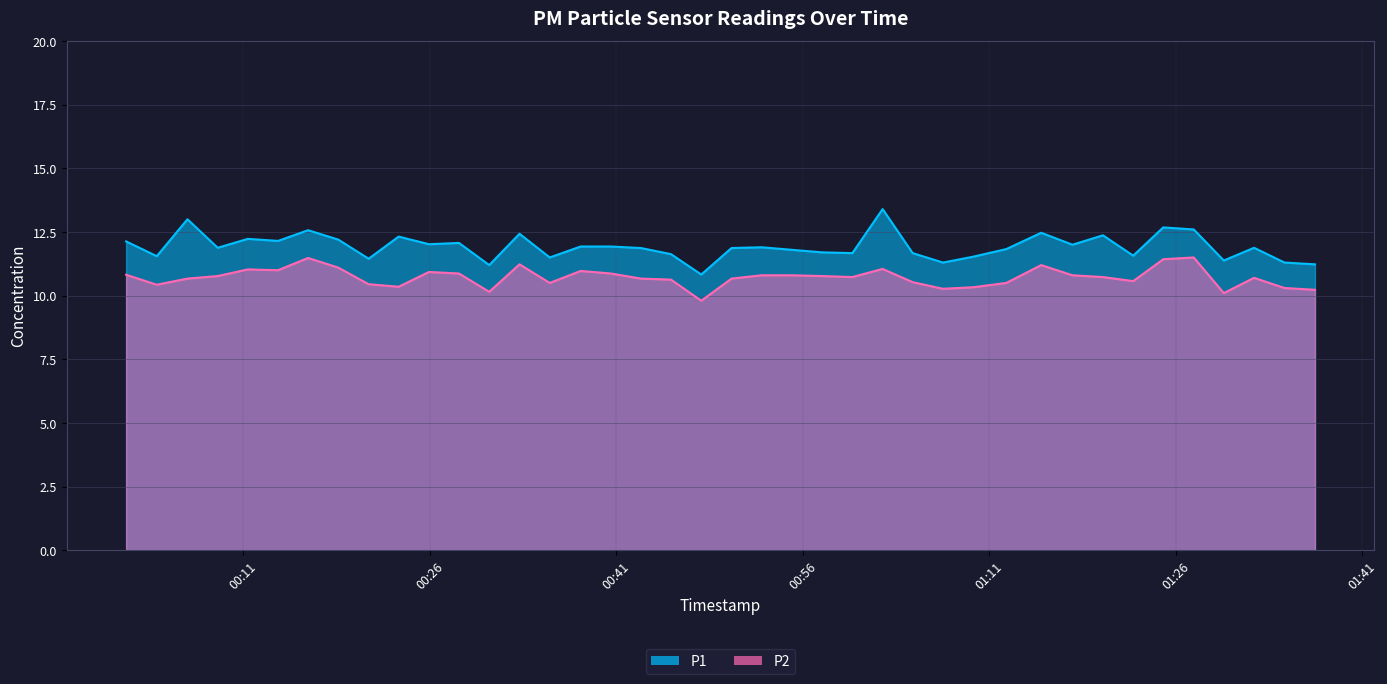

Which category has the lowest value across all series?

2023-09-18T00:47:51